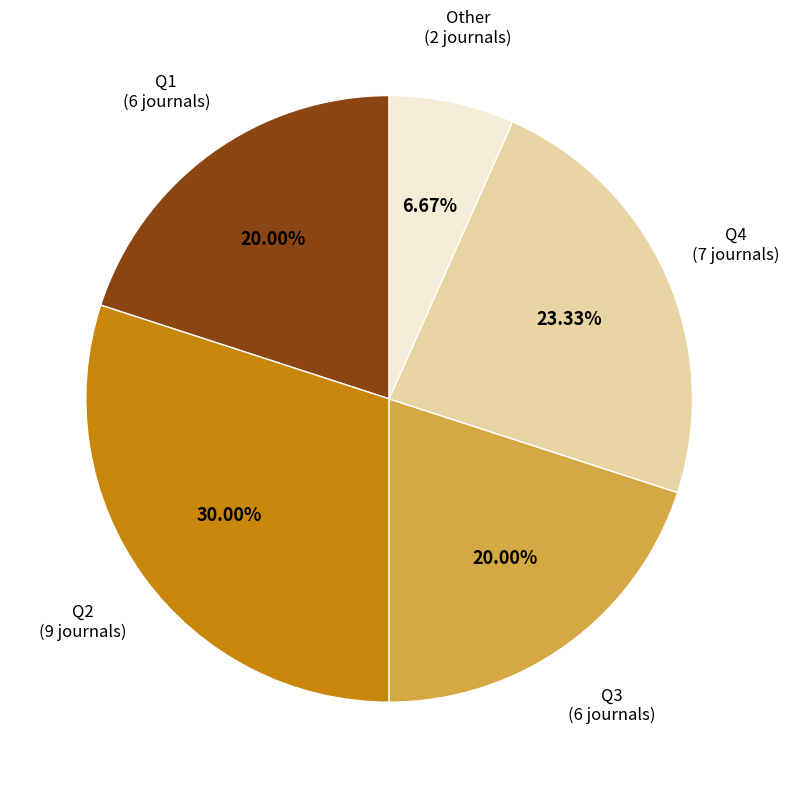

How much of the chart is everything except Other?

93.3%